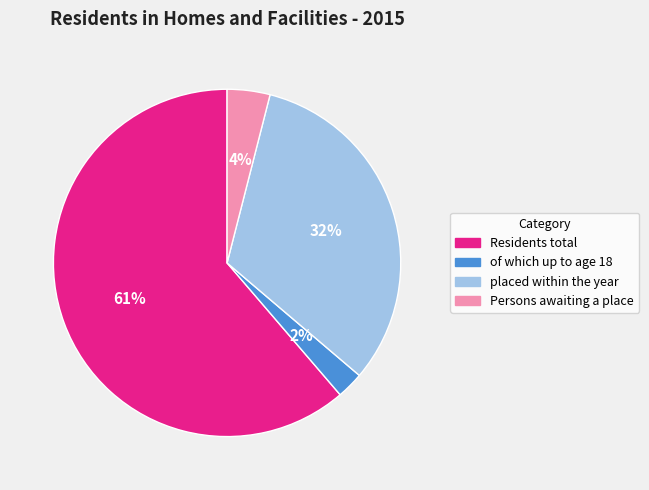

To the nearest percent, what percentage of the pie is Persons awaiting a place?

4%